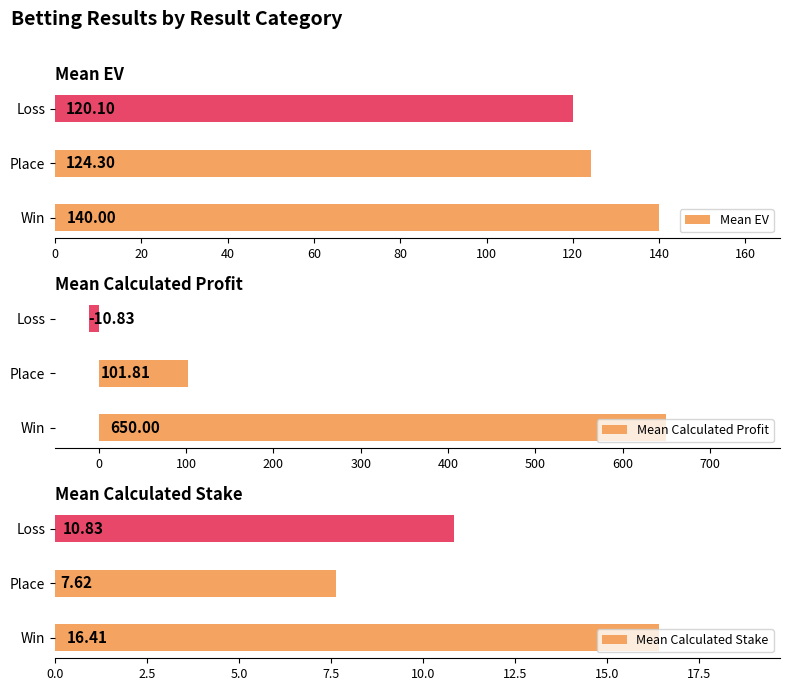

How many negative values does the Mean Calculated Profit series have?

1